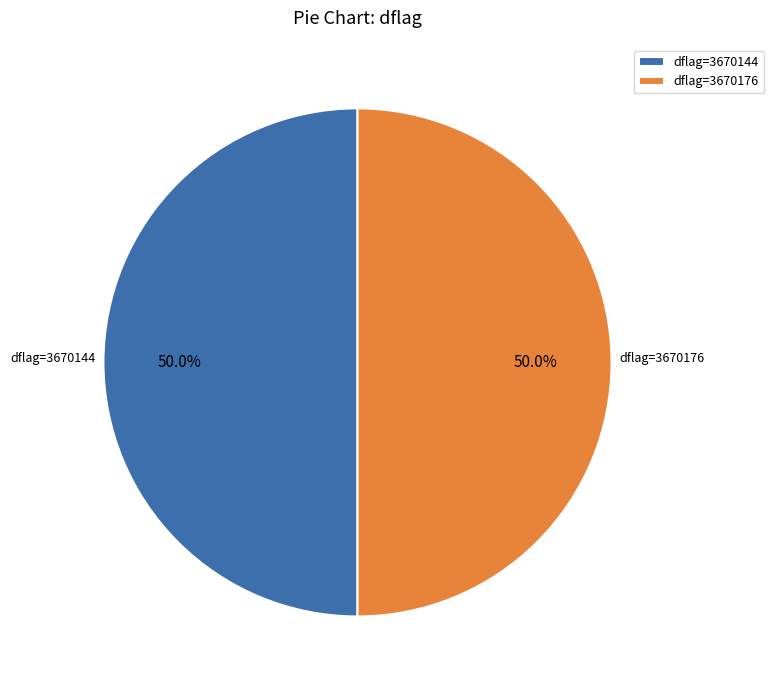

How much of the chart is everything except dflag=3670144?

50.0%